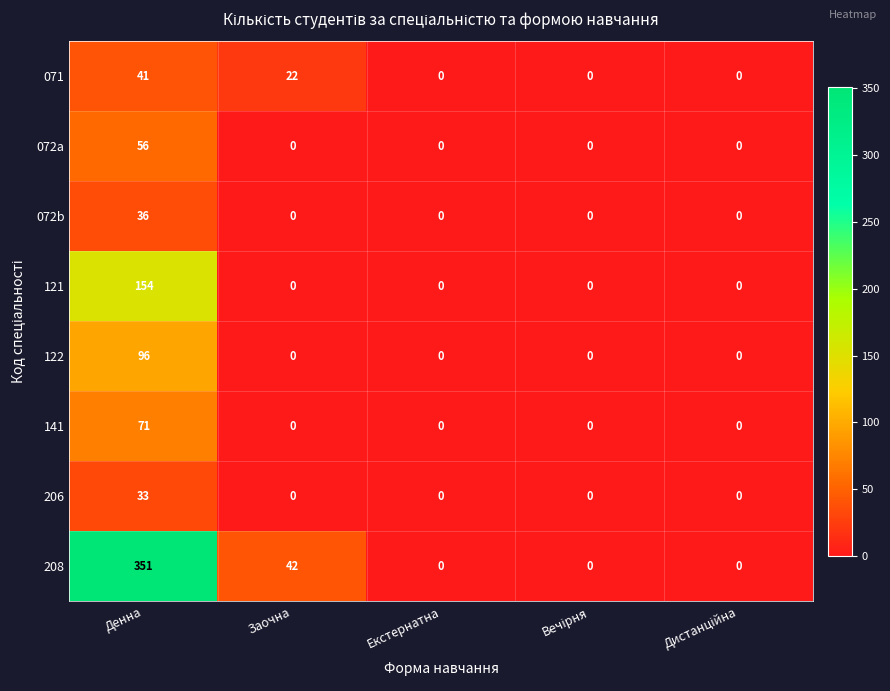

How many distinct data groups are displayed?

8